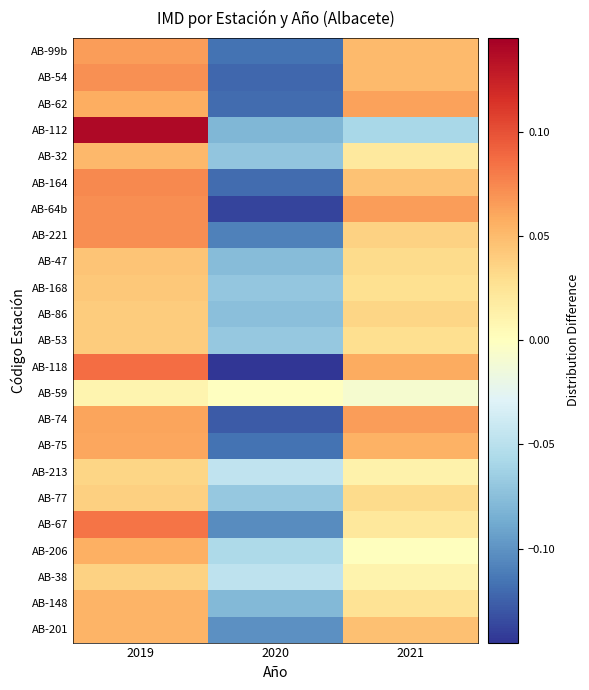

Rank the series at 2019 from highest to lowest value.

AB-112, AB-118, AB-67, AB-164, AB-221, AB-64b, AB-54, AB-99b, AB-74, AB-75, AB-62, AB-206, AB-148, AB-201, AB-32, AB-47, AB-168, AB-53, AB-86, AB-77, AB-38, AB-213, AB-59